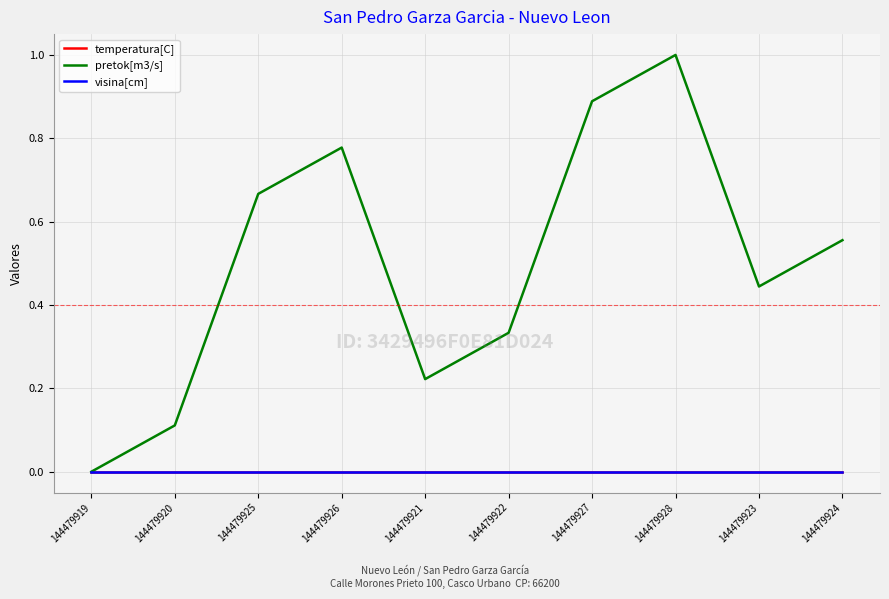

What is the difference between the highest and lowest values at 144479928?

1.0